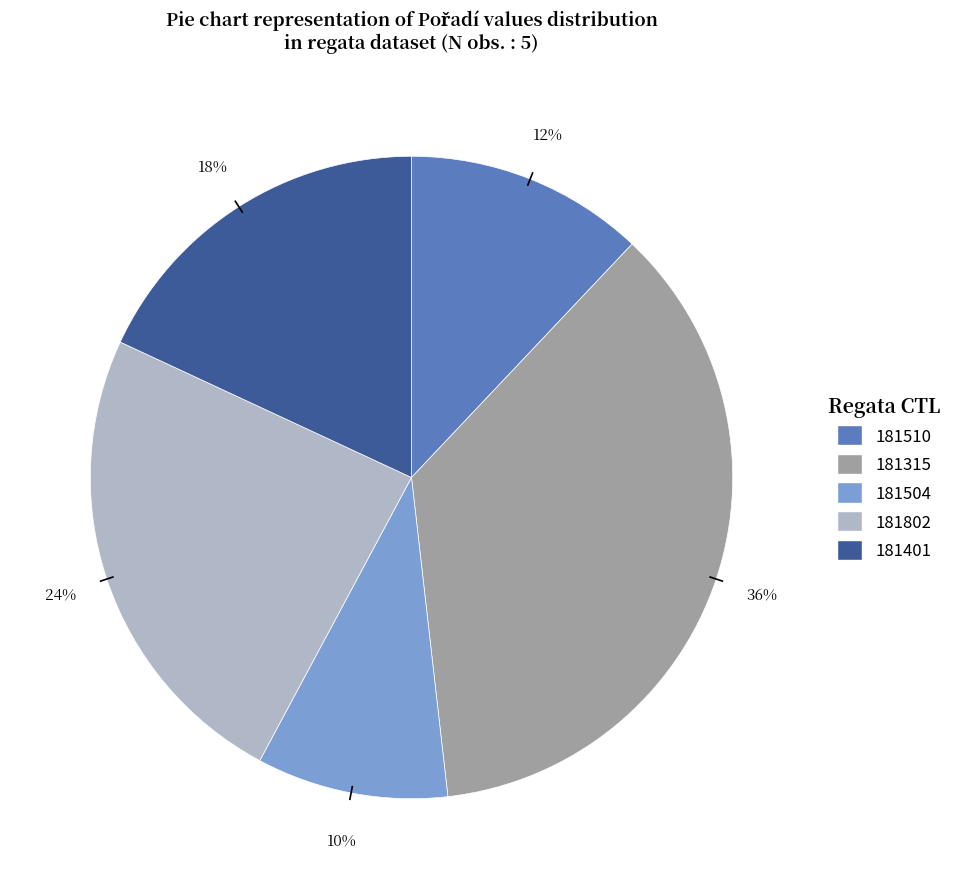

What is the largest slice in the pie chart?

181315